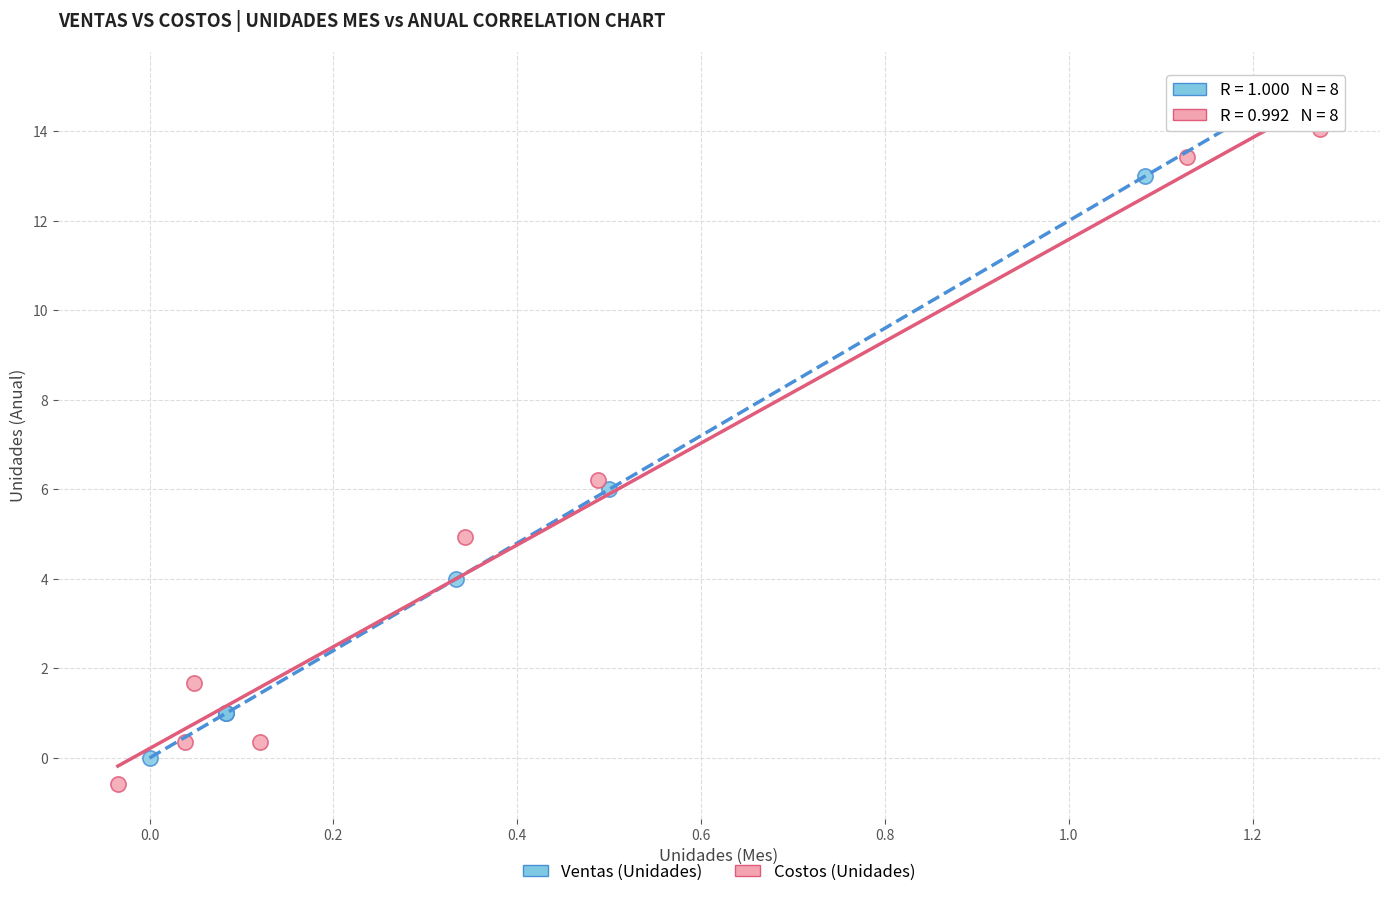

Which series reaches the minimum Y coordinate?

Costos (Unidades)